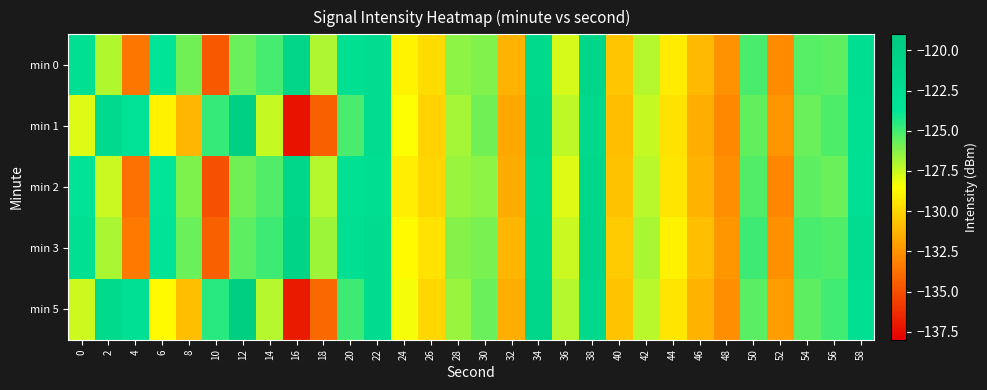

Rank the series at 4 from lowest to highest value.

min 2, min 0, min 3, min 1, min 5